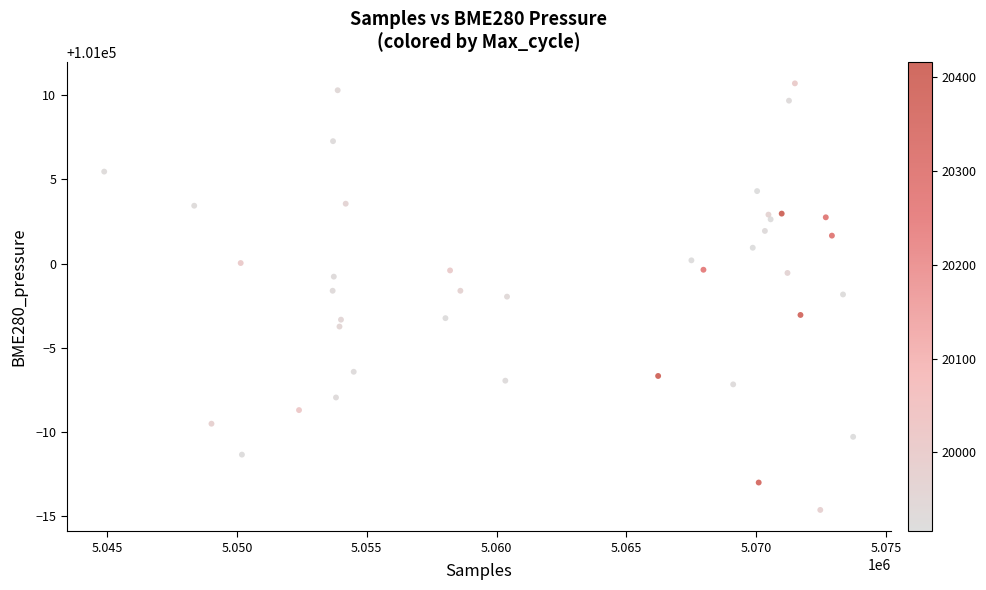

What is the range of Y values (max minus min)?

25.4